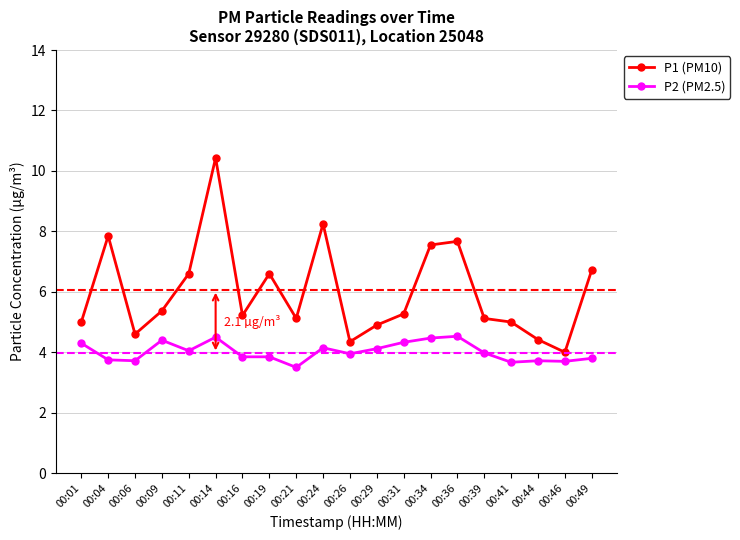

At which label does P1 (PM10) reach its minimum?

00:46